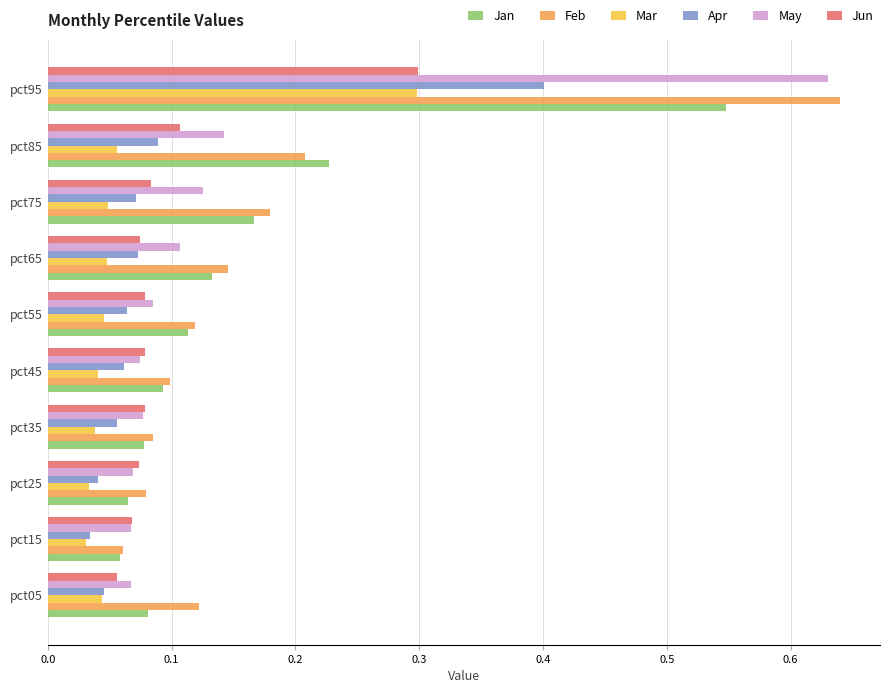

Count the Mar values in the range 0 to 1.

10